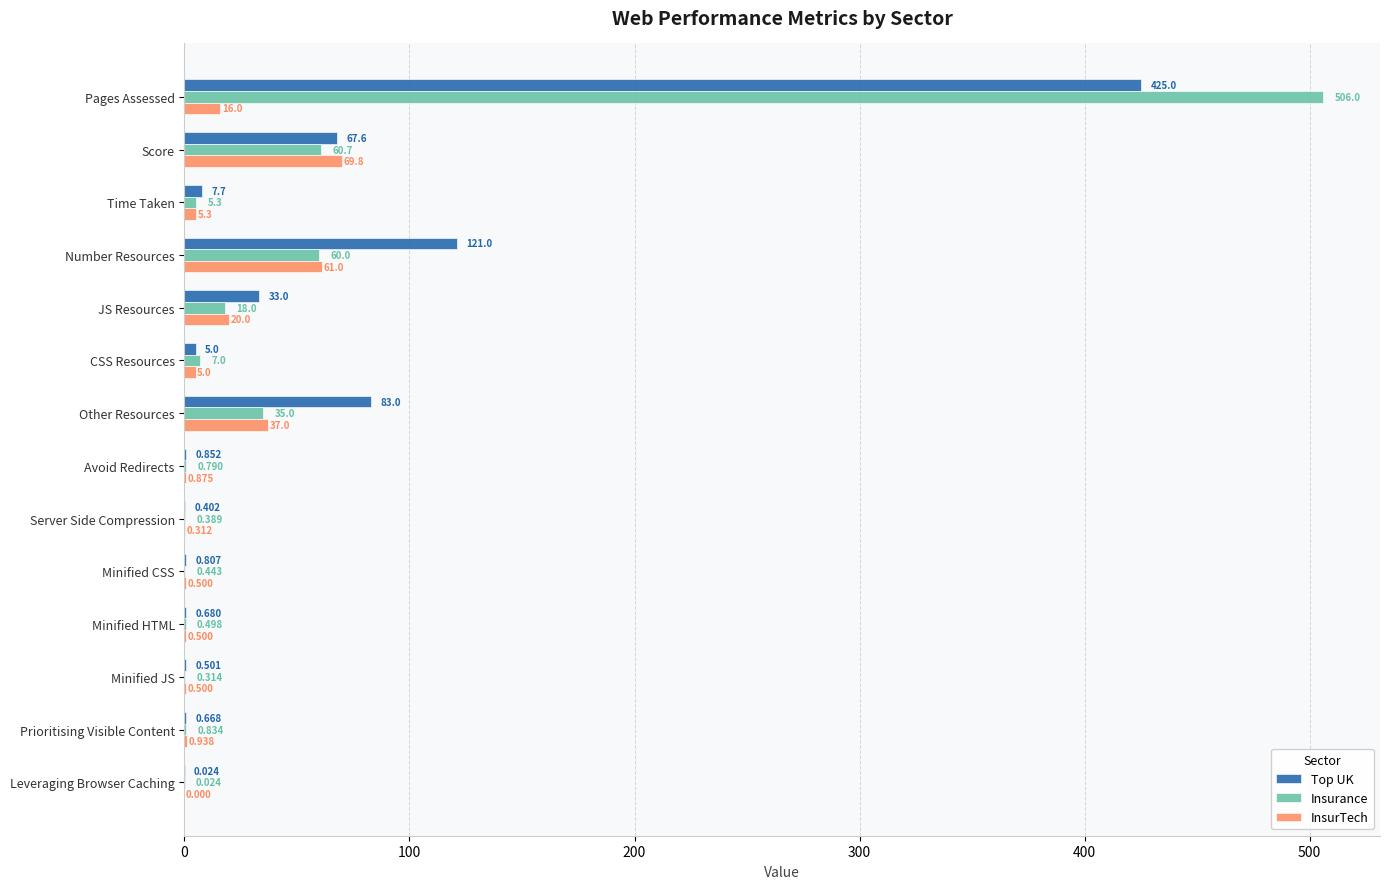

Between Score and Server Side Compression, which series saw the biggest shift?

InsurTech